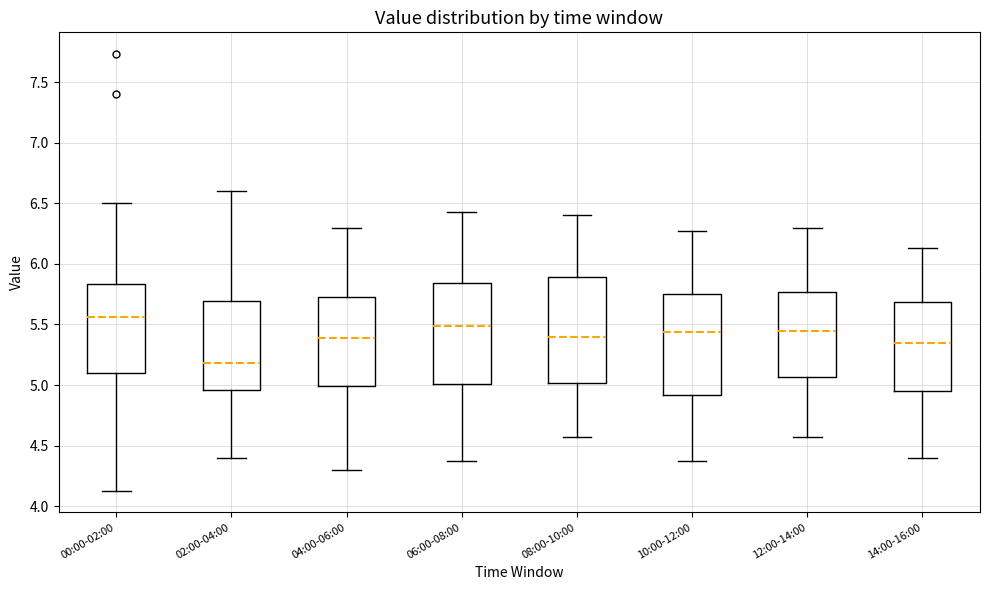

Reading left to right, read every box against the y-axis: the position of its median line, the range the box covers, and the ends of its whiskers. The values are not printed on the chart, so give them approximately, as read against the axis.

00:00-02:00: median 5.55, box 5.10 to 5.85, whiskers 4.15 to 6.50
02:00-04:00: median 5.20, box 4.95 to 5.70, whiskers 4.40 to 6.60
04:00-06:00: median 5.40, box 5.00 to 5.75, whiskers 4.30 to 6.30
06:00-08:00: median 5.50, box 5.00 to 5.85, whiskers 4.35 to 6.45
08:00-10:00: median 5.40, box 5.00 to 5.90, whiskers 4.55 to 6.40
10:00-12:00: median 5.45, box 4.90 to 5.75, whiskers 4.35 to 6.25
12:00-14:00: median 5.45, box 5.05 to 5.75, whiskers 4.55 to 6.30
14:00-16:00: median 5.35, box 4.95 to 5.70, whiskers 4.40 to 6.15